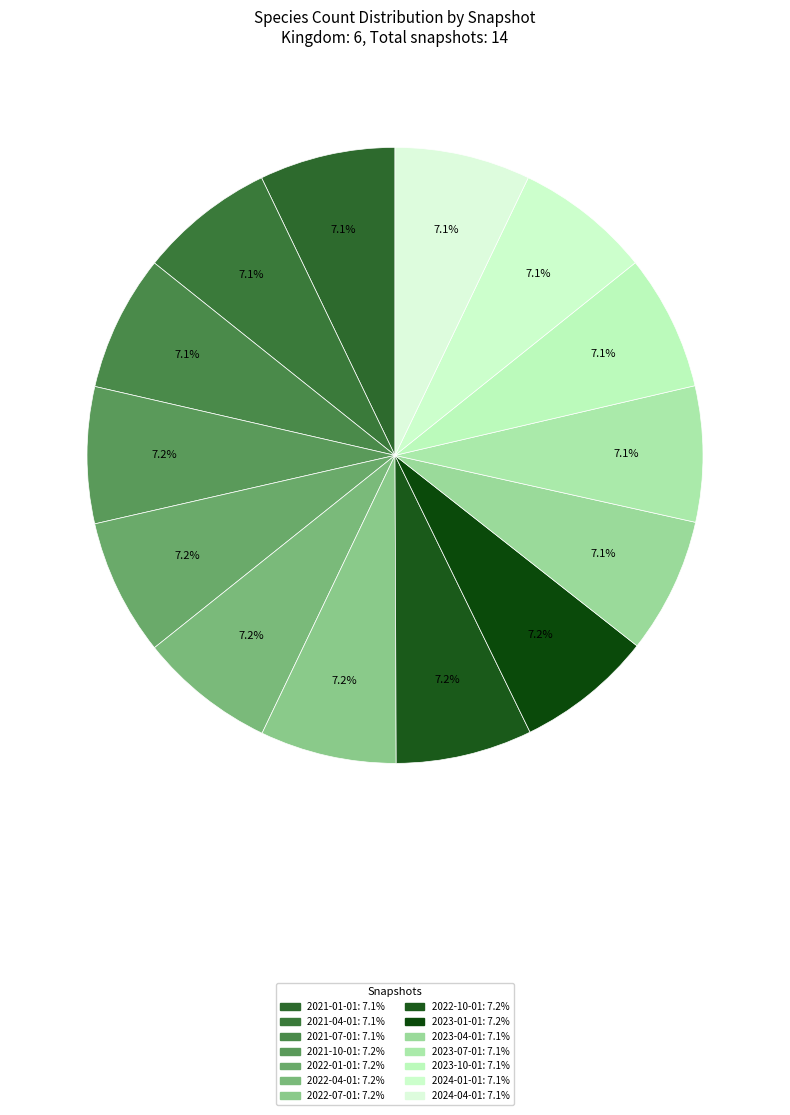

True or false: 2021-04-01 accounts for 7% of the total.

True